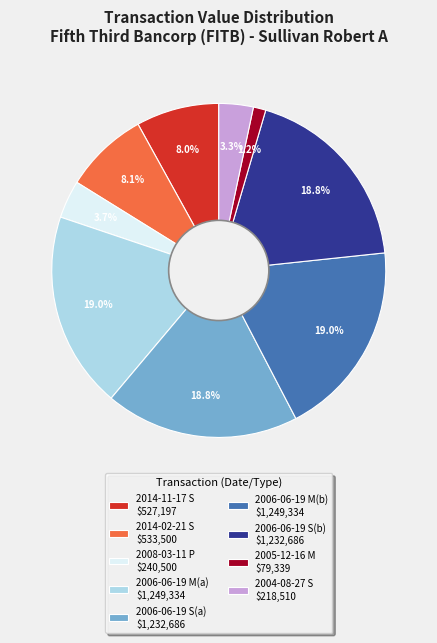

Which slice is the smallest?

2005-12-16 M $79,339